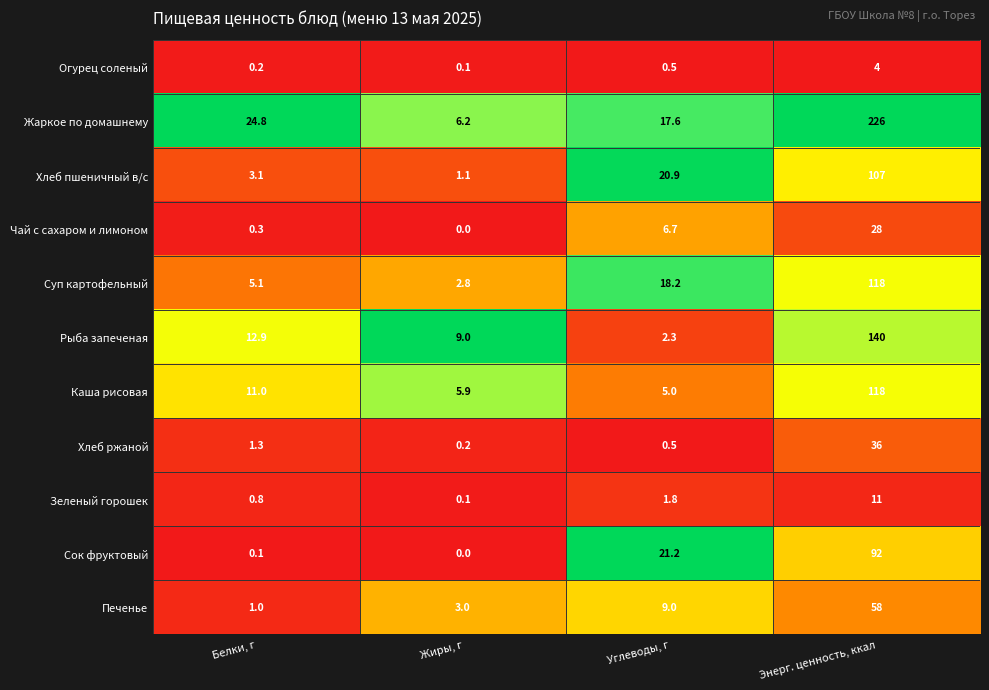

List the labels in order of Зеленый горошек value, smallest first.

Жиры, г, Белки, г, Углеводы, г, Энерг. ценность, ккал